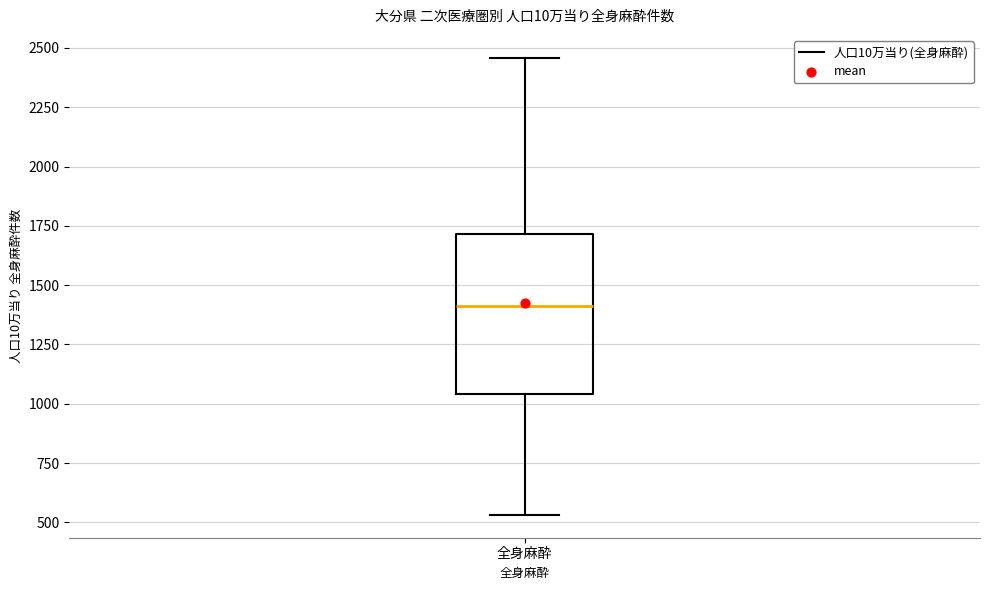

Transcribe this box plot: give where the median line is, the range the box spans, and where the two whiskers end, as read against the y-axis. The values are not printed on the chart, so give them approximately, as read against the axis.

median 1400, box 1050 to 1700, whiskers 550 to 2450